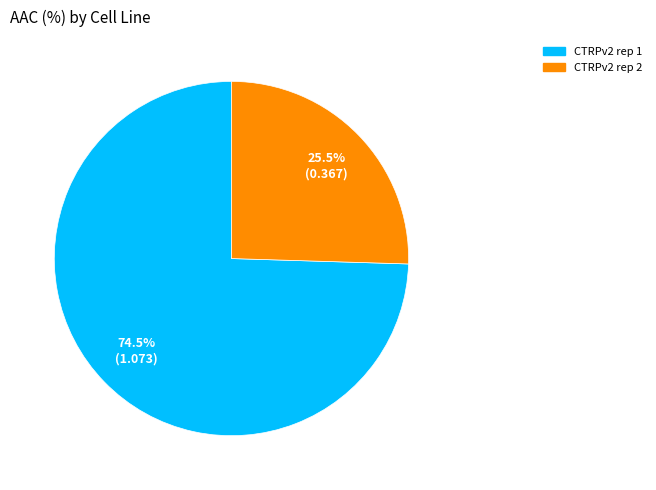

Approximately how many times larger is the value at CTRPv2 rep 2 compared to CTRPv2 rep 1?

0.3